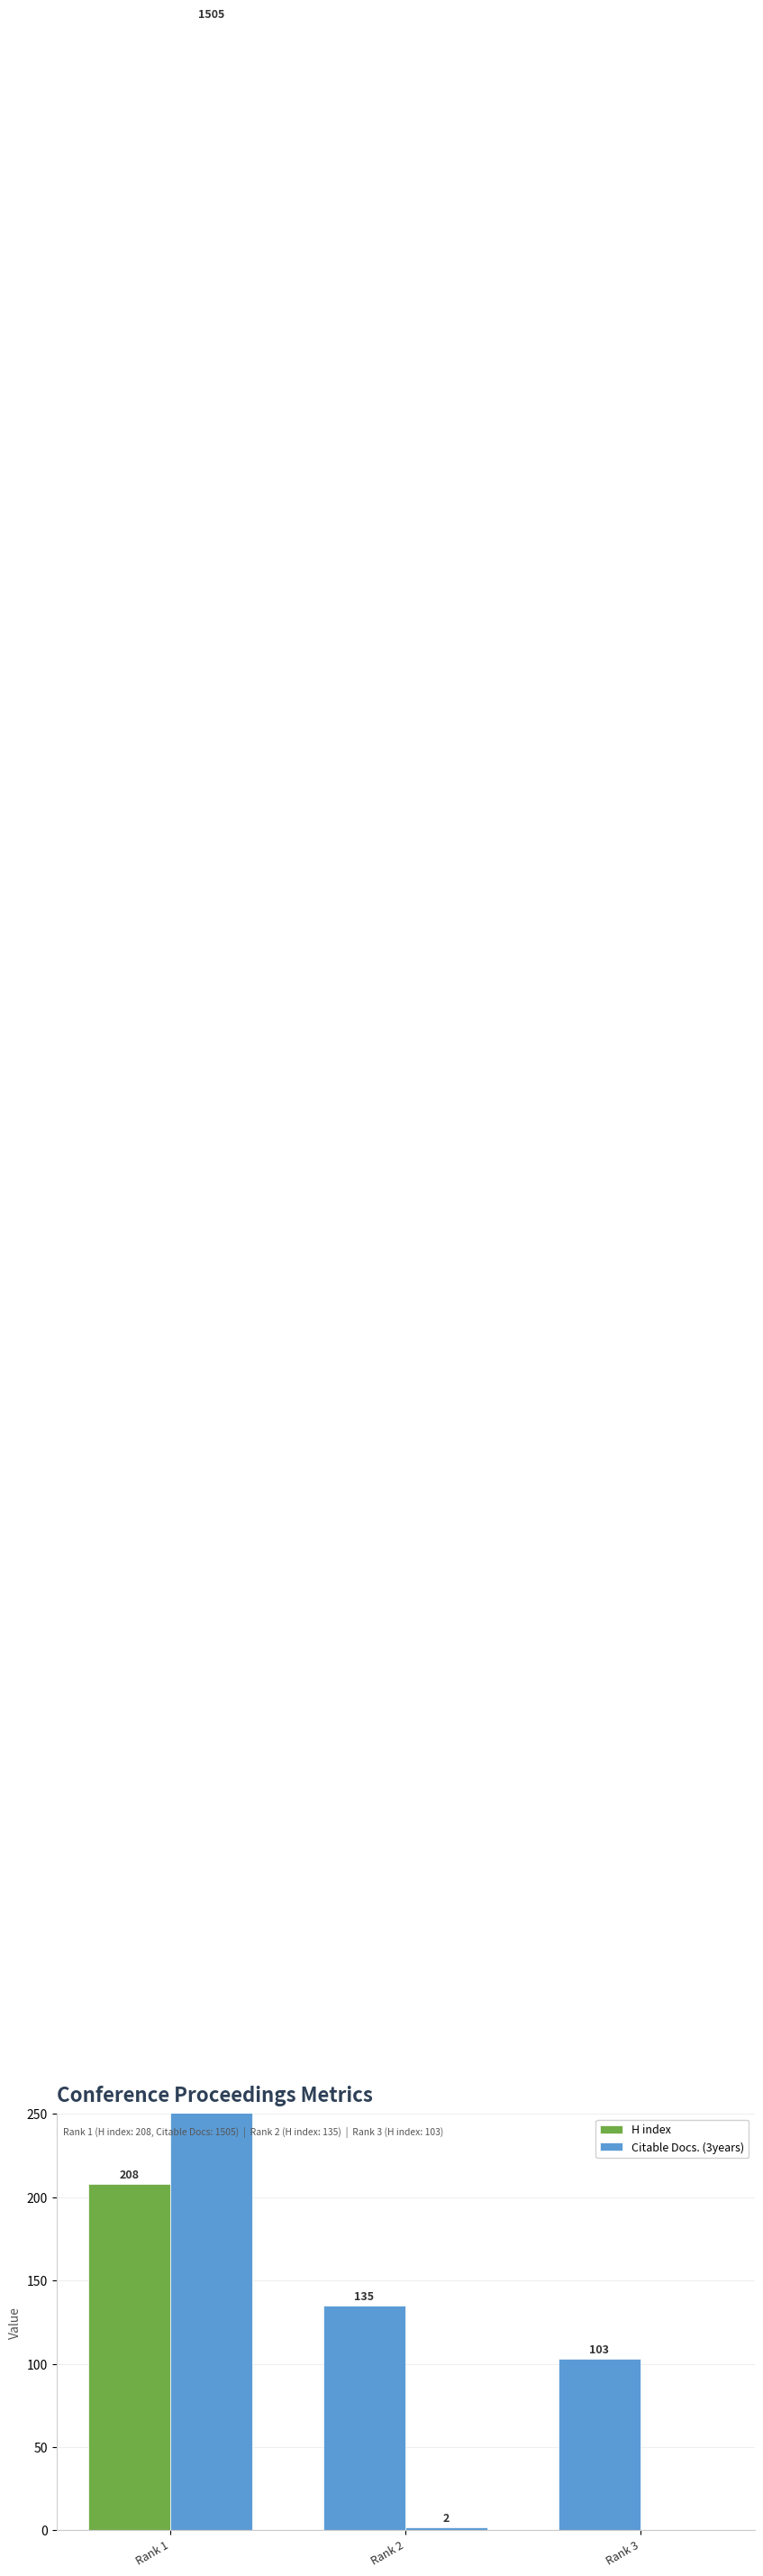

Between Rank 1 and Rank 3, which is larger?

Rank 1